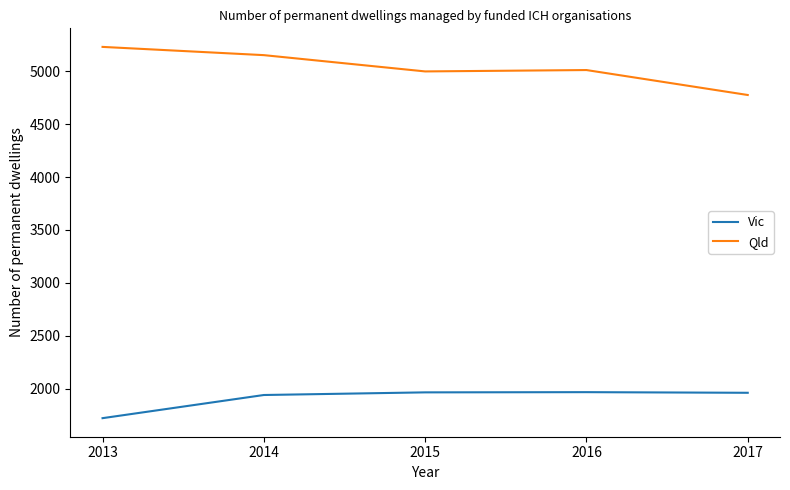

Rank the series by their average value, from highest to lowest.

Qld, Vic